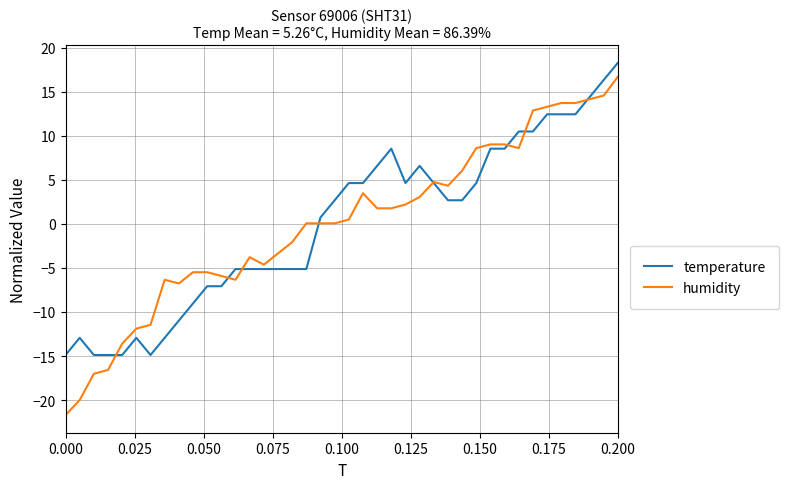

Which series has the largest range (max minus min)?

humidity